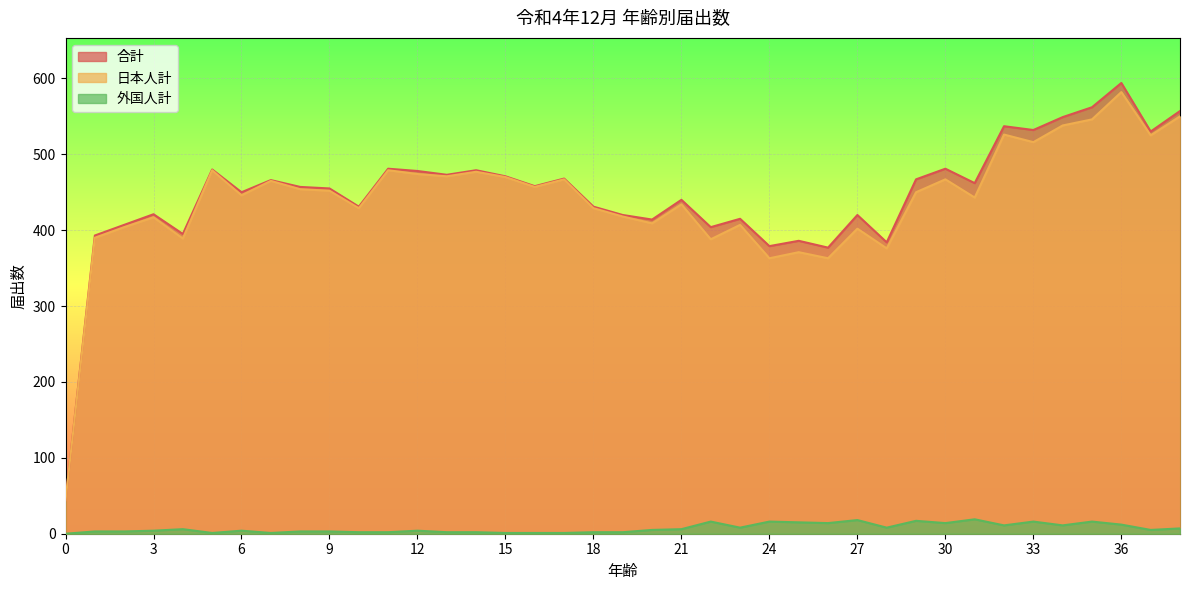

At which label is 日本人計 closest to 313?

24